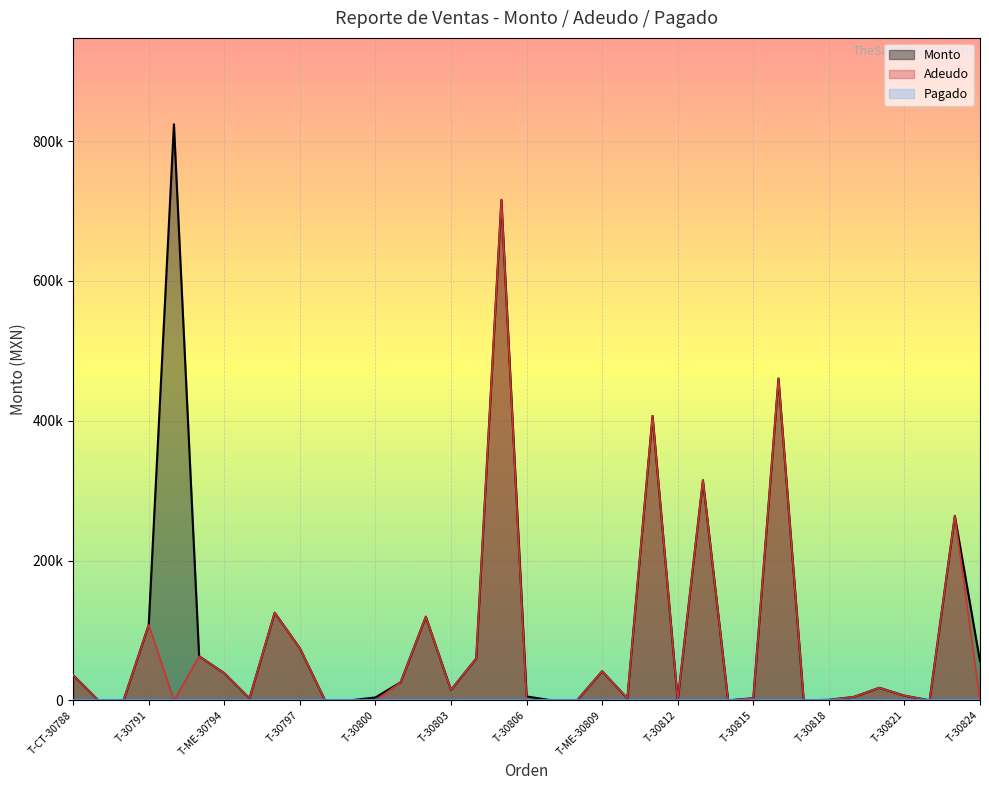

Rank the series at T-30800 from highest to lowest value.

Monto, Adeudo